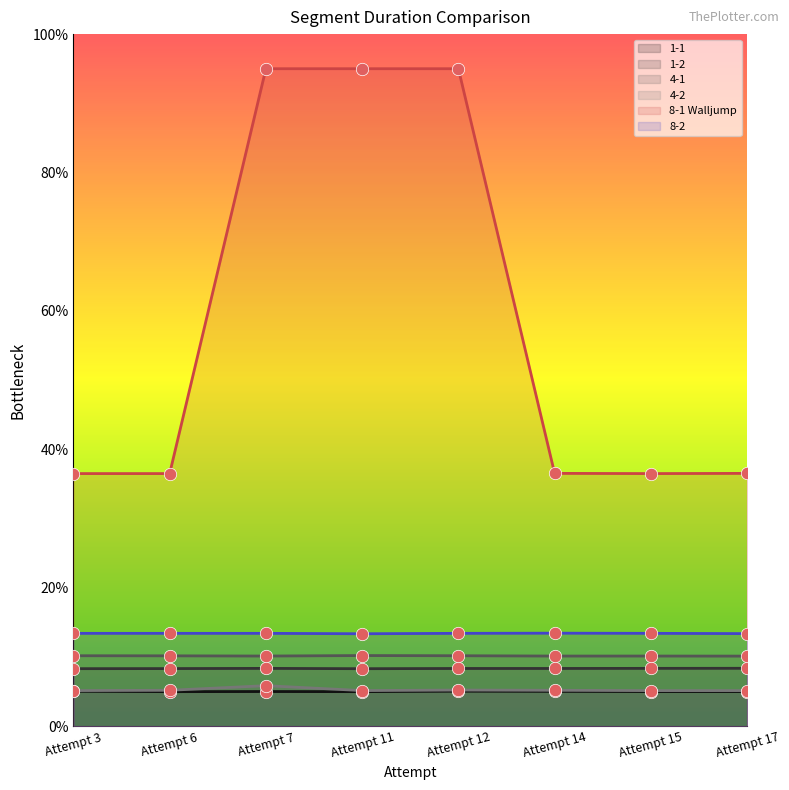

Which series contains the highest Y value?

8-1 Walljump